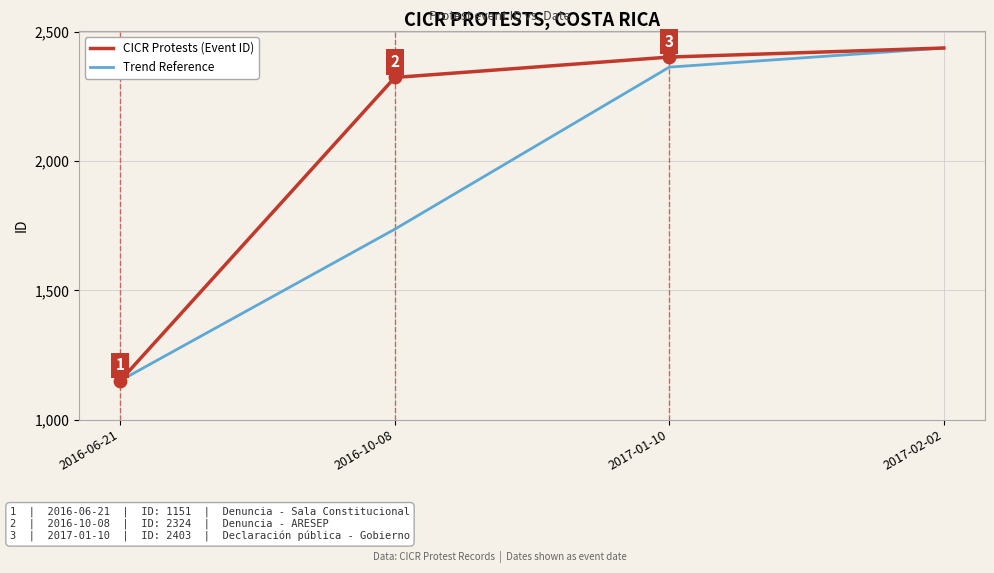

Is the value of Trend Reference at 2017-01-10 greater than the value of CICR Protests (Event ID) at 2017-02-02?

No